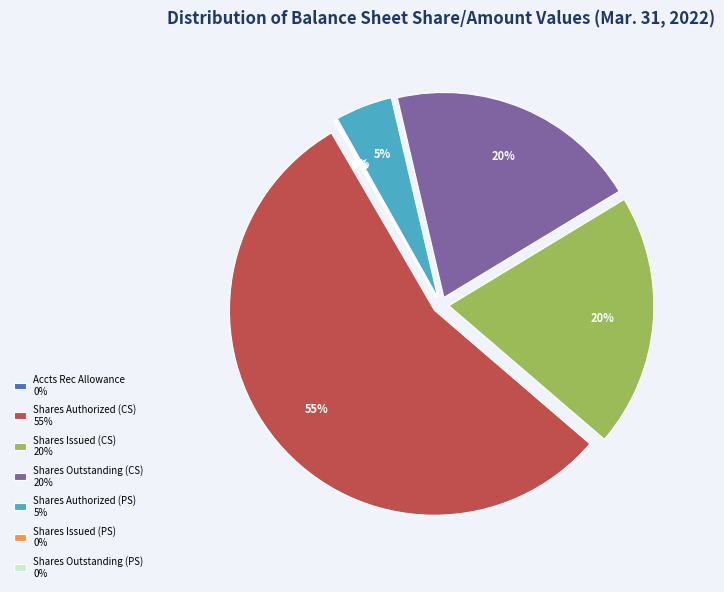

The Shares Authorized (PS) 5% slice represents 13% of the pie. True or false?

False